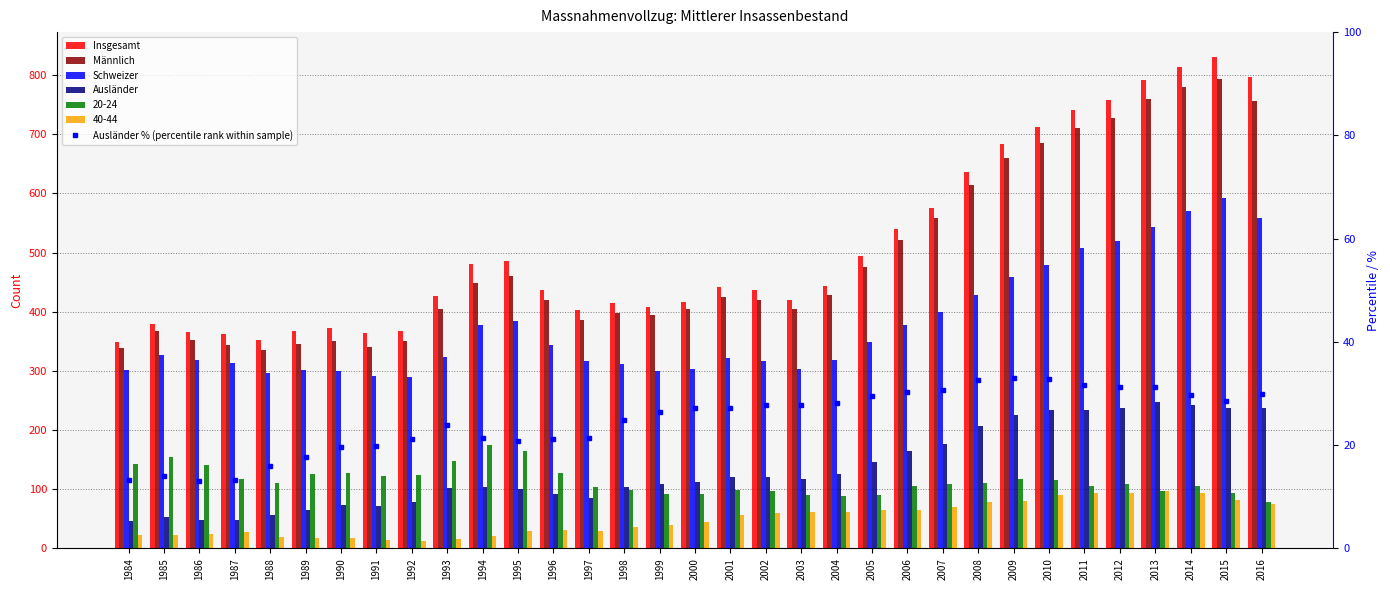

Reading left to right, transcribe all the data shown in this chart.

Insgesamt: 1984=348.0	1985=379.0	1986=366.0	1987=362.0	1988=353.0	1989=367.0	1990=372.0	1991=364.0	1992=368.0	1993=427.0	1994=481.0	1995=485.0	1996=436.0	1997=403.0	1998=414.0	1999=408.0	2000=416.0	2001=441.0	2002=437.0	2003=420.0	2004=443.0	2005=494.0	2006=540.0	2007=576.0	2008=636.0	2009=683.0	2010=712.0	2011=741.0	2012=757.0	2013=791.0	2014=813.0	2015=831.0	2016=796.0
Männlich: 1984=338.0	1985=367.0	1986=353.0	1987=344.0	1988=336.0	1989=346.0	1990=350.0	1991=340.0	1992=351.0	1993=405.0	1994=449.0	1995=461.0	1996=420.0	1997=386.0	1998=397.0	1999=395.0	2000=404.0	2001=425.0	2002=420.0	2003=405.0	2004=428.0	2005=475.0	2006=521.0	2007=559.0	2008=615.0	2009=659.0	2010=685.0	2011=710.0	2012=727.0	2013=759.0	2014=779.0	2015=794.0	2016=756.0
Schweizer: 1984=302.0	1985=327.0	1986=318.0	1987=313.0	1988=297.0	1989=302.0	1990=299.0	1991=292.0	1992=290.0	1993=324.0	1994=377.0	1995=385.0	1996=344.0	1997=316.0	1998=312.0	1999=300.0	2000=303.0	2001=321.0	2002=317.0	2003=303.0	2004=318.0	2005=348.0	2006=377.0	2007=399.0	2008=429.0	2009=458.0	2010=479.0	2011=507.0	2012=520.0	2013=543.0	2014=571.0	2015=593.0	2016=558.0
Ausländer: 1984=46.0	1985=53.0	1986=48.0	1987=48.0	1988=56.0	1989=65.0	1990=73.0	1991=72.0	1992=78.0	1993=102.0	1994=103.0	1995=101.0	1996=92.0	1997=86.0	1998=103.0	1999=108.0	2000=113.0	2001=120.0	2002=121.0	2003=117.0	2004=125.0	2005=146.0	2006=164.0	2007=177.0	2008=207.0	2009=225.0	2010=234.0	2011=234.0	2012=237.0	2013=248.0	2014=242.0	2015=237.0	2016=238.0
Ausländer % (percentile rank within sample): 1984=13.2	1985=14.0	1986=13.1	1987=13.3	1988=15.9	1989=17.7	1990=19.6	1991=19.8	1992=21.2	1993=23.9	1994=21.4	1995=20.8	1996=21.1	1997=21.3	1998=24.9	1999=26.5	2000=27.2	2001=27.2	2002=27.7	2003=27.9	2004=28.2	2005=29.6	2006=30.4	2007=30.7	2008=32.5	2009=32.9	2010=32.9	2011=31.6	2012=31.3	2013=31.4	2014=29.8	2015=28.5	2016=29.9